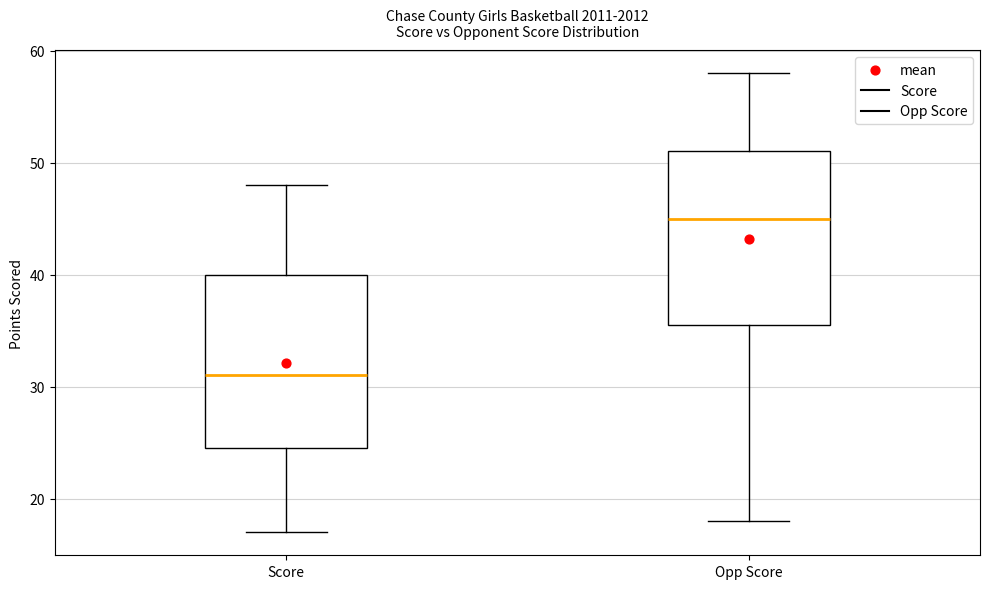

Reading left to right, transcribe this box plot: for each box, give where its median line is, the range the box spans, and where its two whiskers end, as read against the y-axis. The values are not printed on the chart, so give them approximately, as read against the axis.

Score: median 31, box 25 to 40, whiskers 17 to 48
Opp Score: median 45, box 36 to 51, whiskers 18 to 58